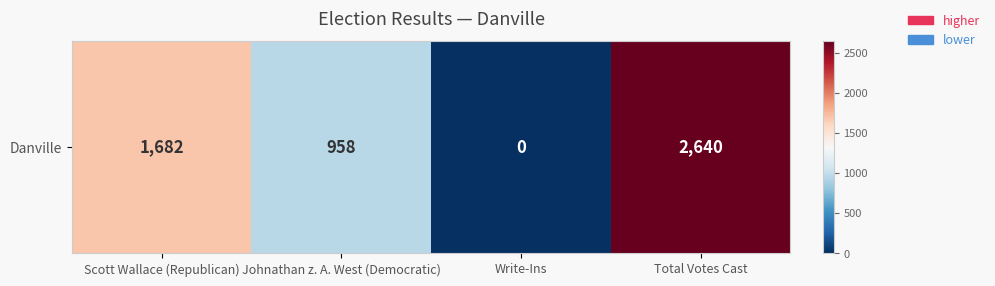

Reading right to left, extract all data points from this chart.

2640	0	958	1682